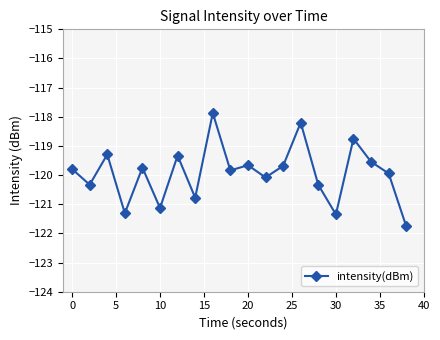

What is the difference between the second highest and minimum values?

3.6